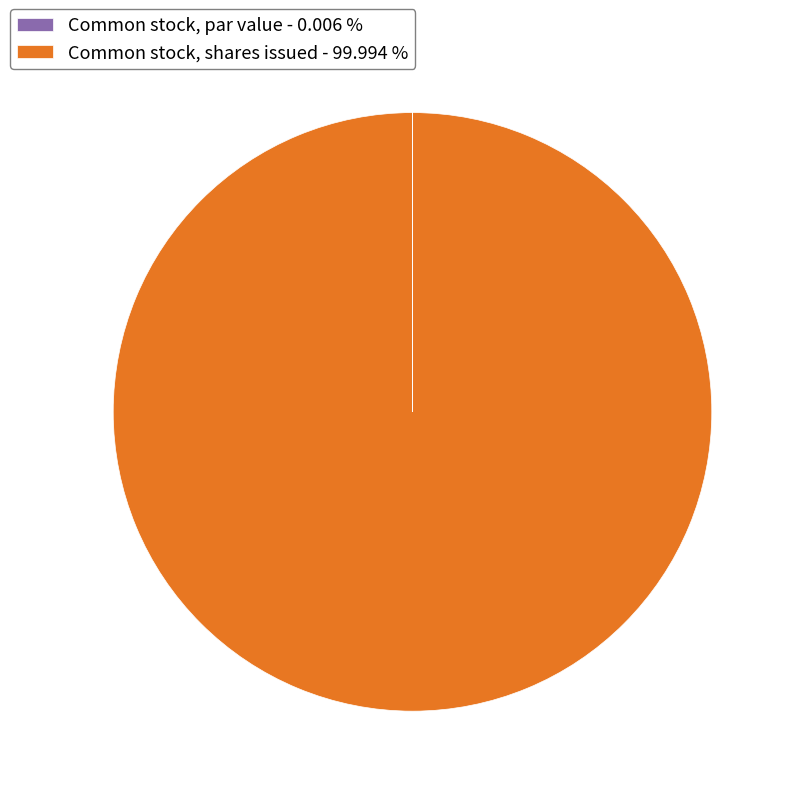

Does any single category account for the majority?

Yes